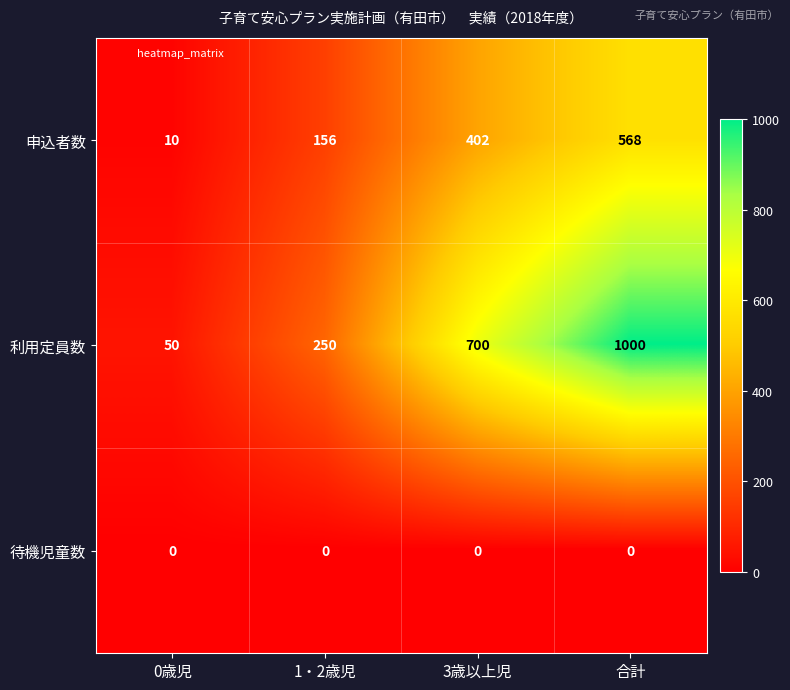

How many categories are shown in the chart?

4